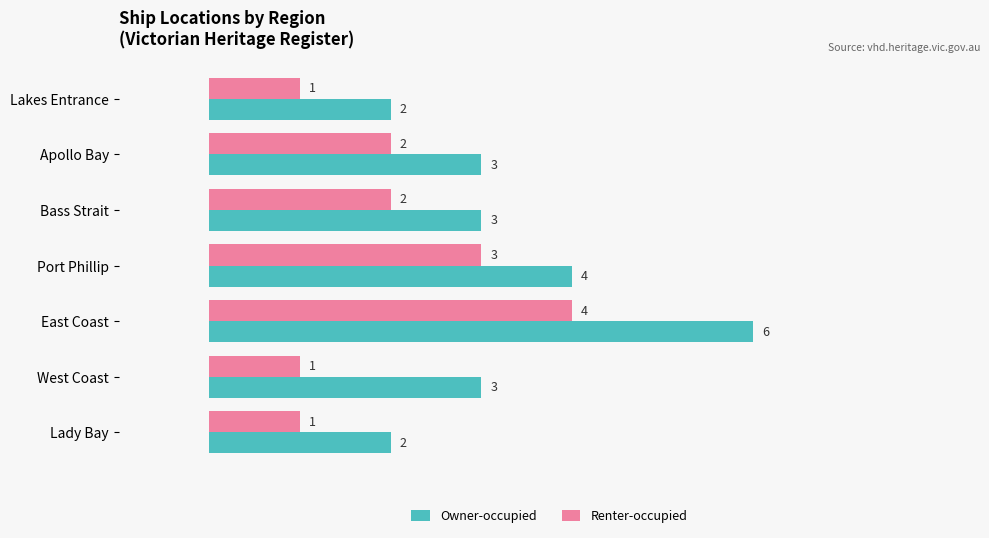

At West Coast, list the series in order from smallest to largest.

Renter-occupied, Owner-occupied